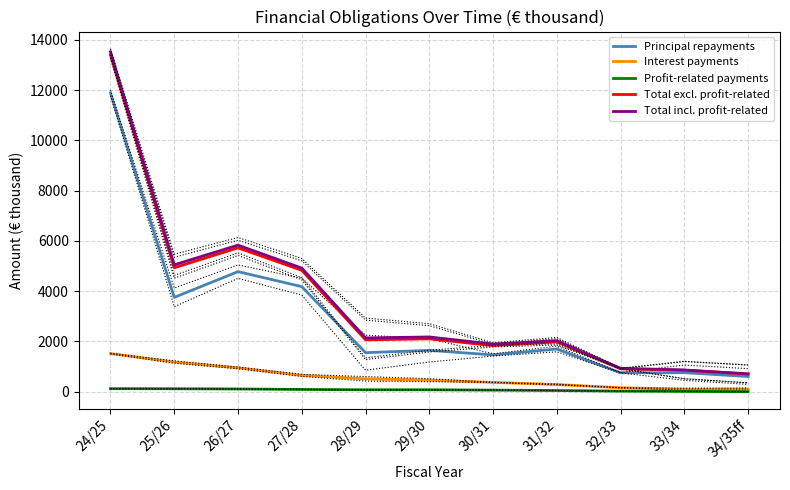

What is the difference between the maximum and second lowest values in the Total excl. profit-related series?

12549